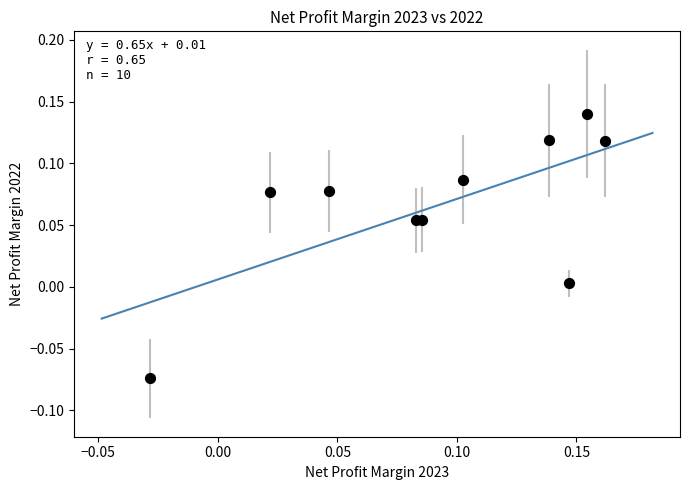

Count the number of points in this scatter plot.

10